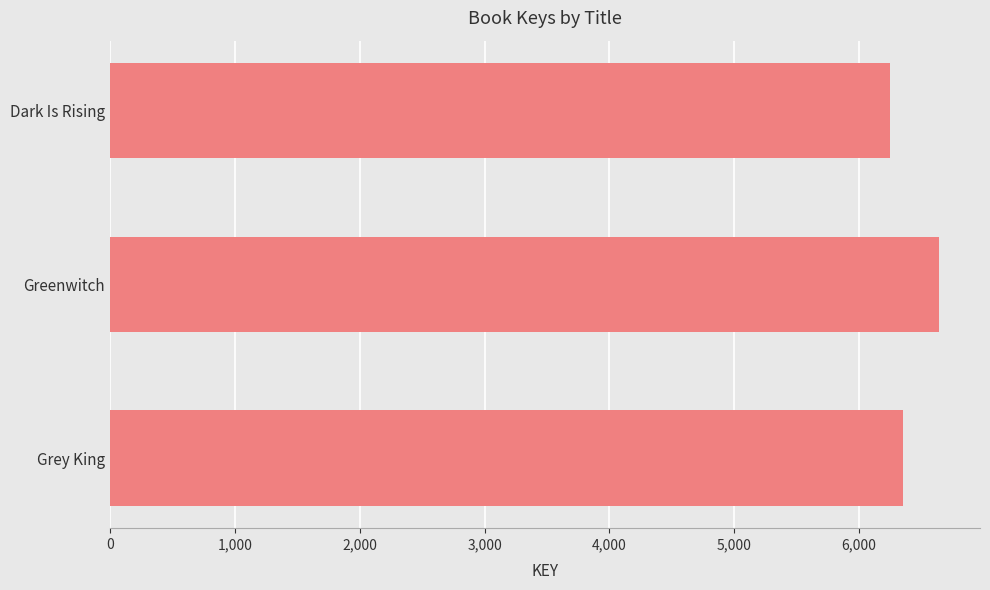

Approximately how many times larger is the value at Dark Is Rising compared to Grey King?

1.0